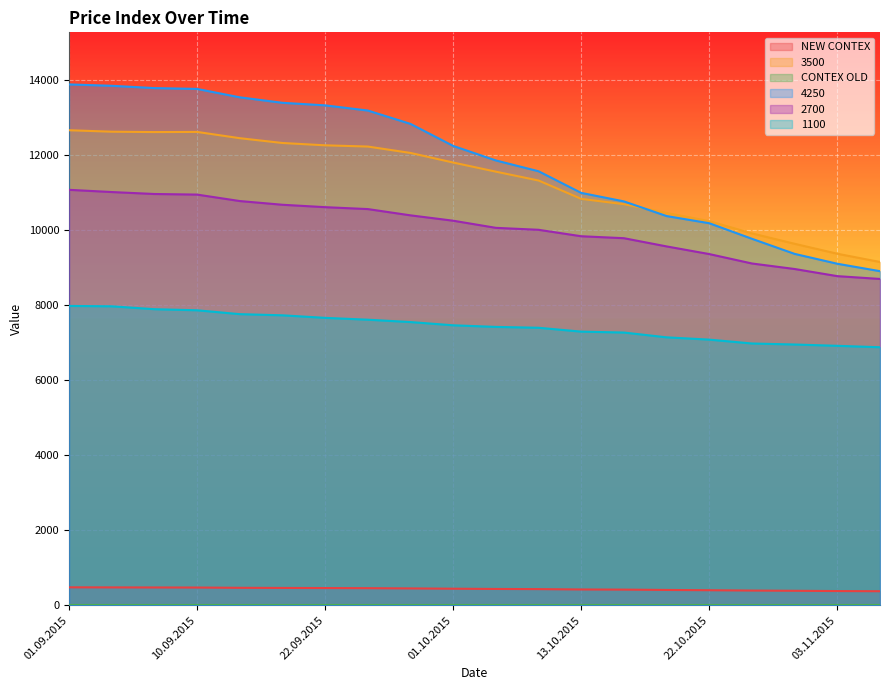

Count the number of data series in this chart.

6